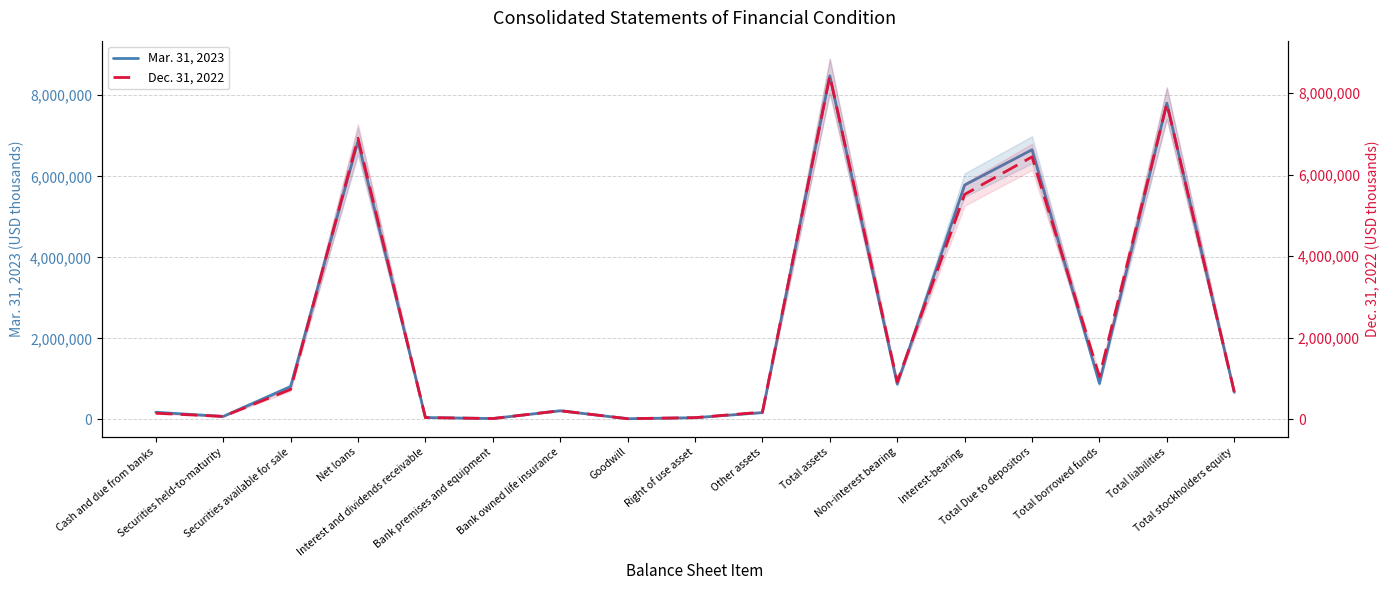

The value of Mar. 31, 2023 at Interest and dividends receivable is 78370. True or false?

False